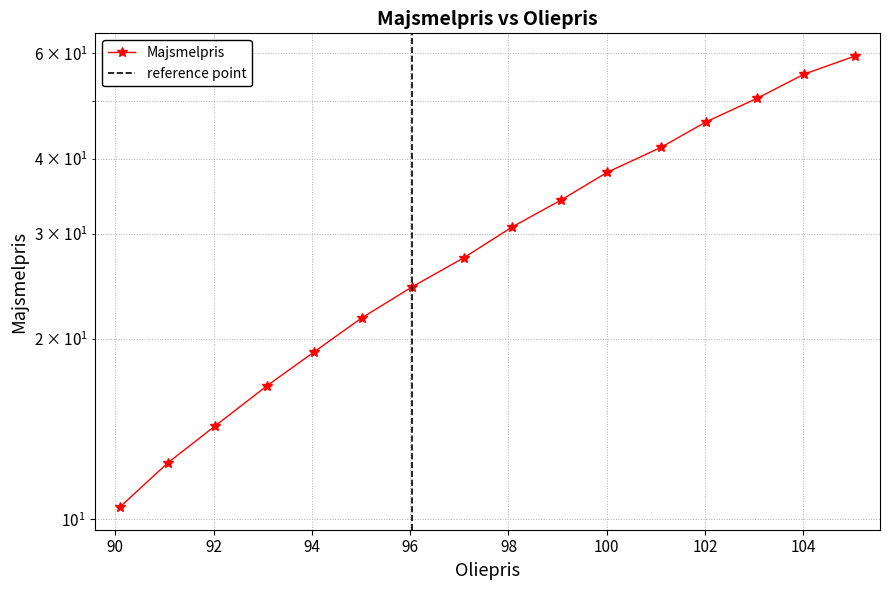

What value does the data have at 99.06?

34.1